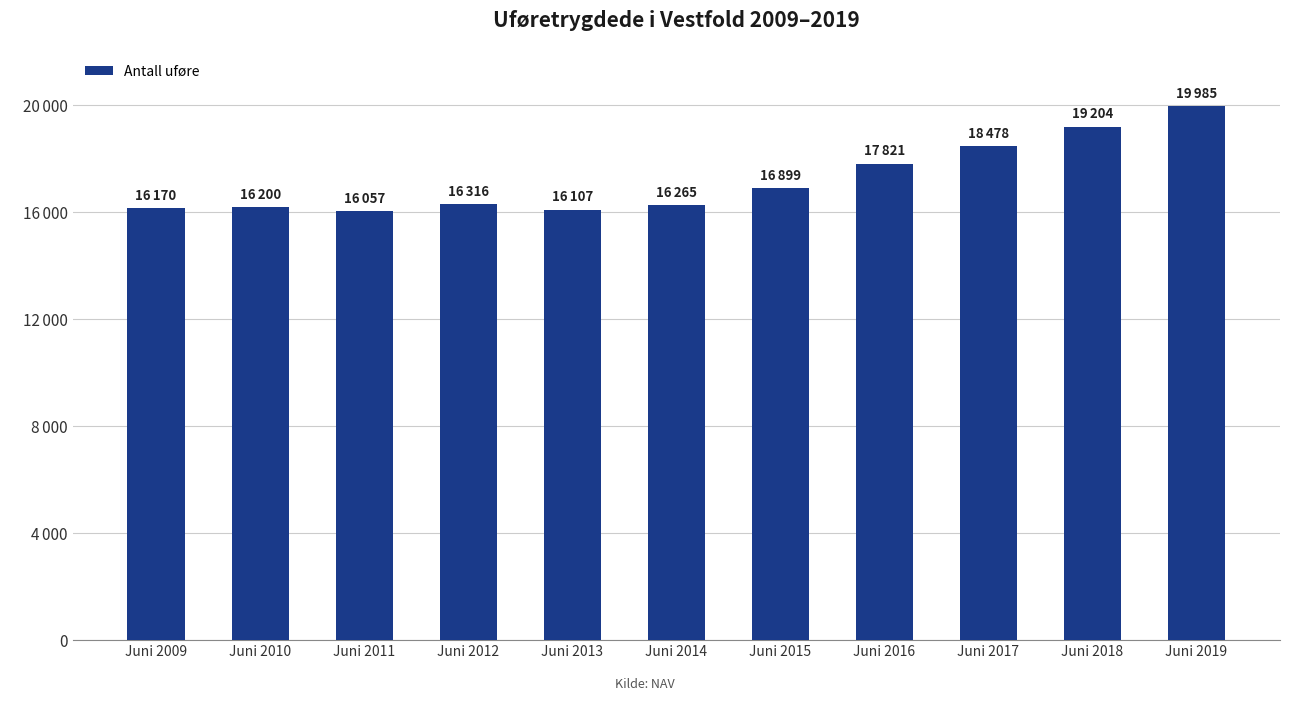

What is the sum of all values?

189502